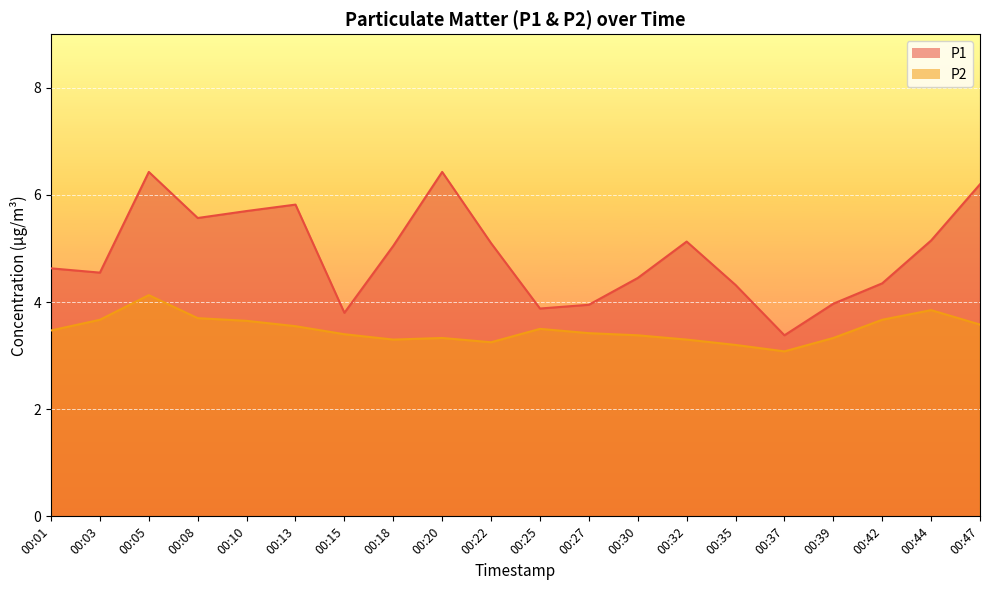

The value of P1 at 00:13 is 5.8. True or false?

True